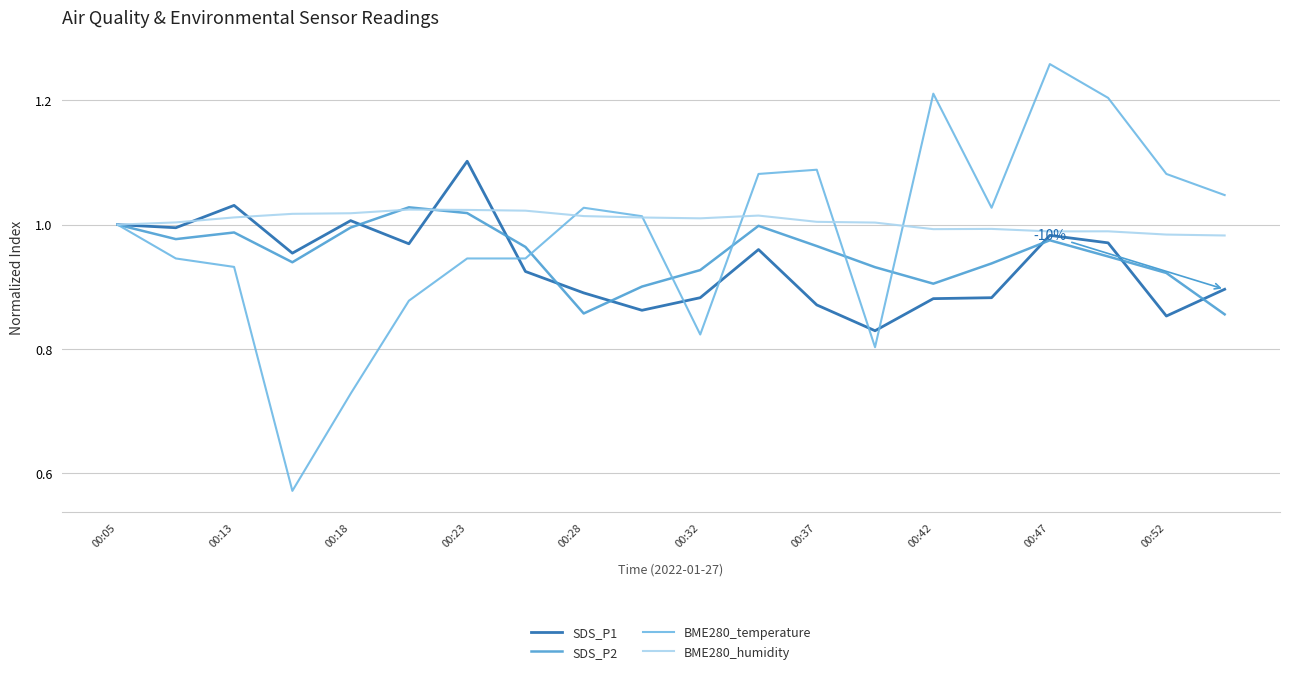

Which series has the largest range (max minus min)?

BME280_temperature